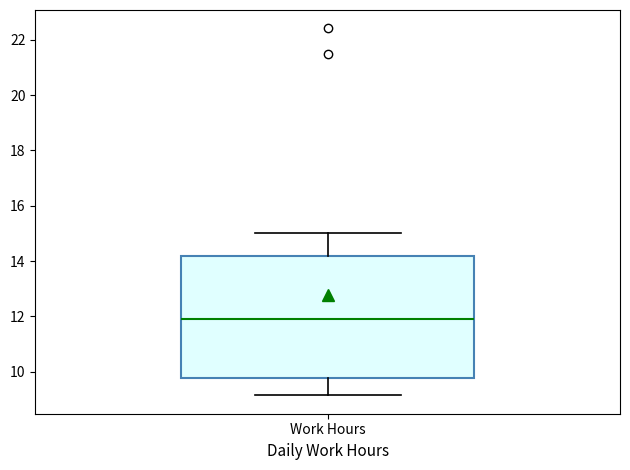

Transcribe this box plot: give where the median line is, the range the box spans, and where the two whiskers end, as read against the y-axis. The values are not printed on the chart, so give them approximately, as read against the axis.

median 11.8, box 9.8 to 14.2, whiskers 9.2 to 15.0